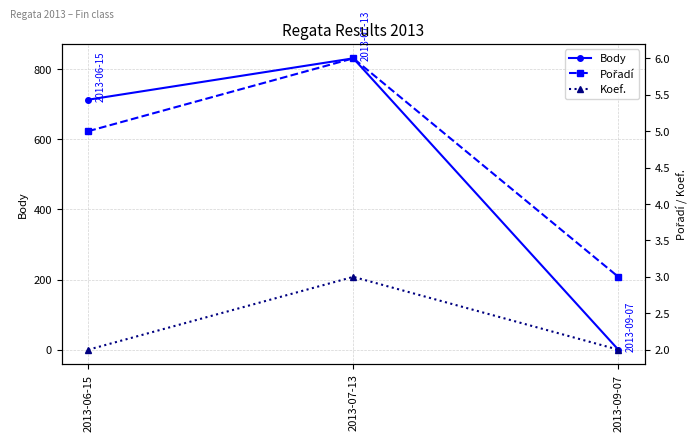

Rank the categories by Pořadí value from highest to lowest.

2013-07-13, 2013-06-15, 2013-09-07